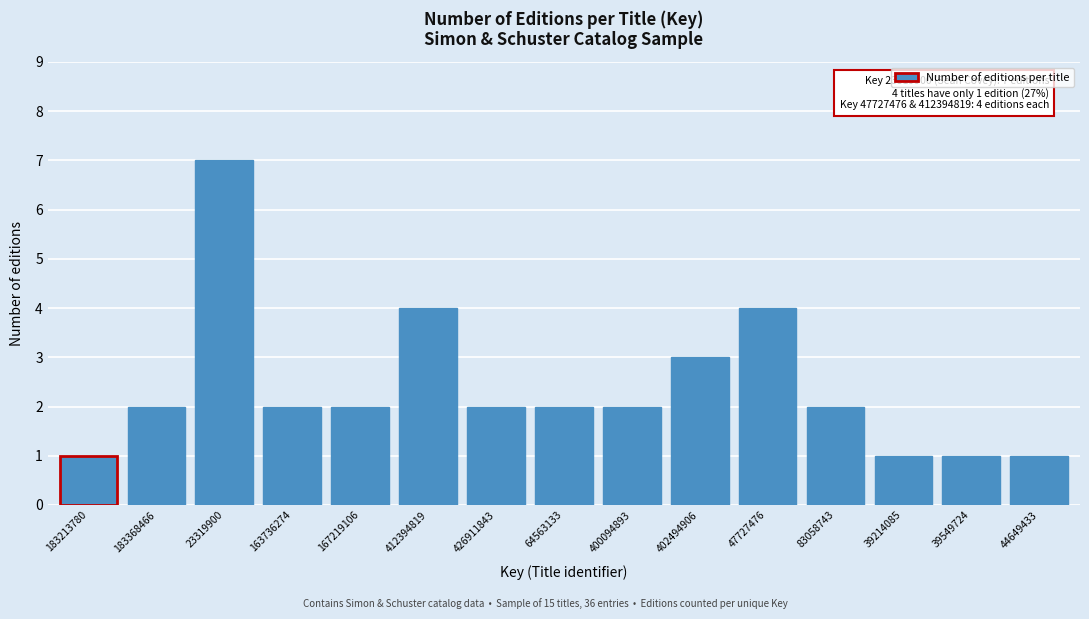

Reading left to right, extract all data points from this chart.

183213780=1	183368466=2	23319900=7	163736274=2	167219106=2	412394819=4	426911843=2	64563133=2	400094893=2	402494906=3	47727476=4	83058743=2	39214085=1	39549724=1	44649433=1